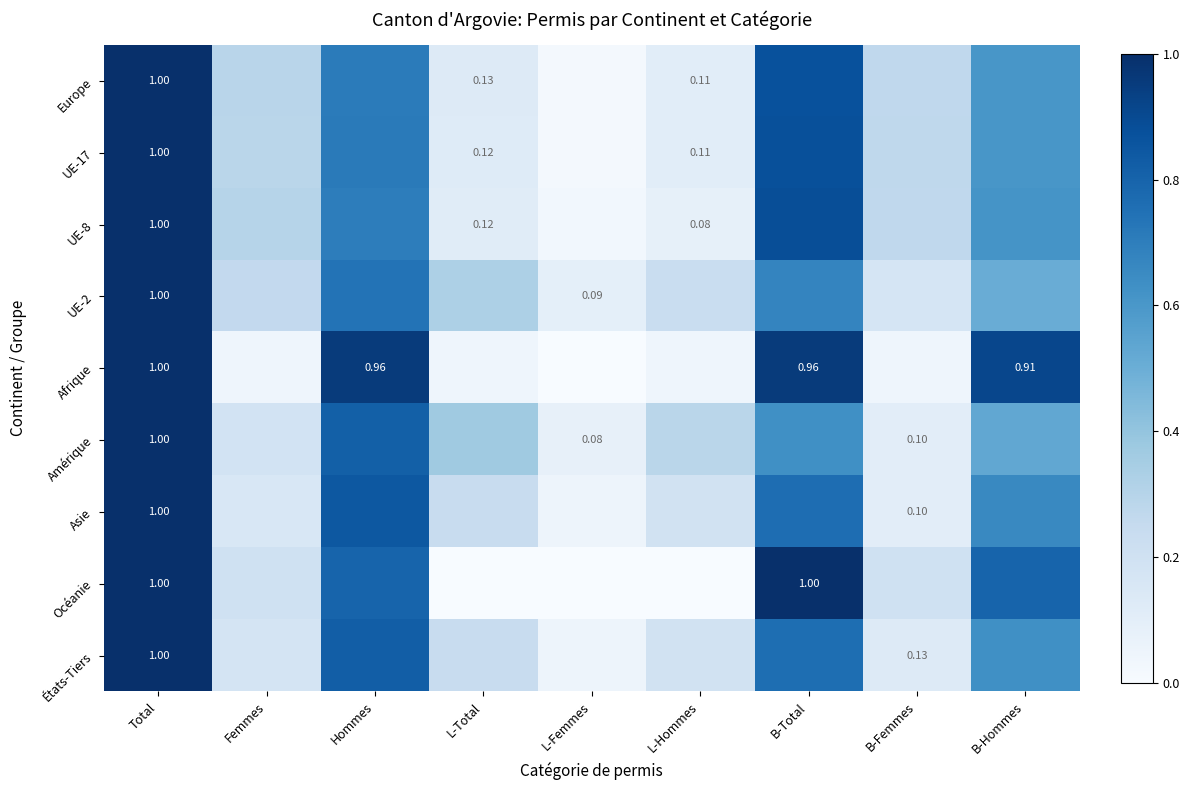

The États-Tiers series shows 0.1 at B-Femmes. True or false?

True